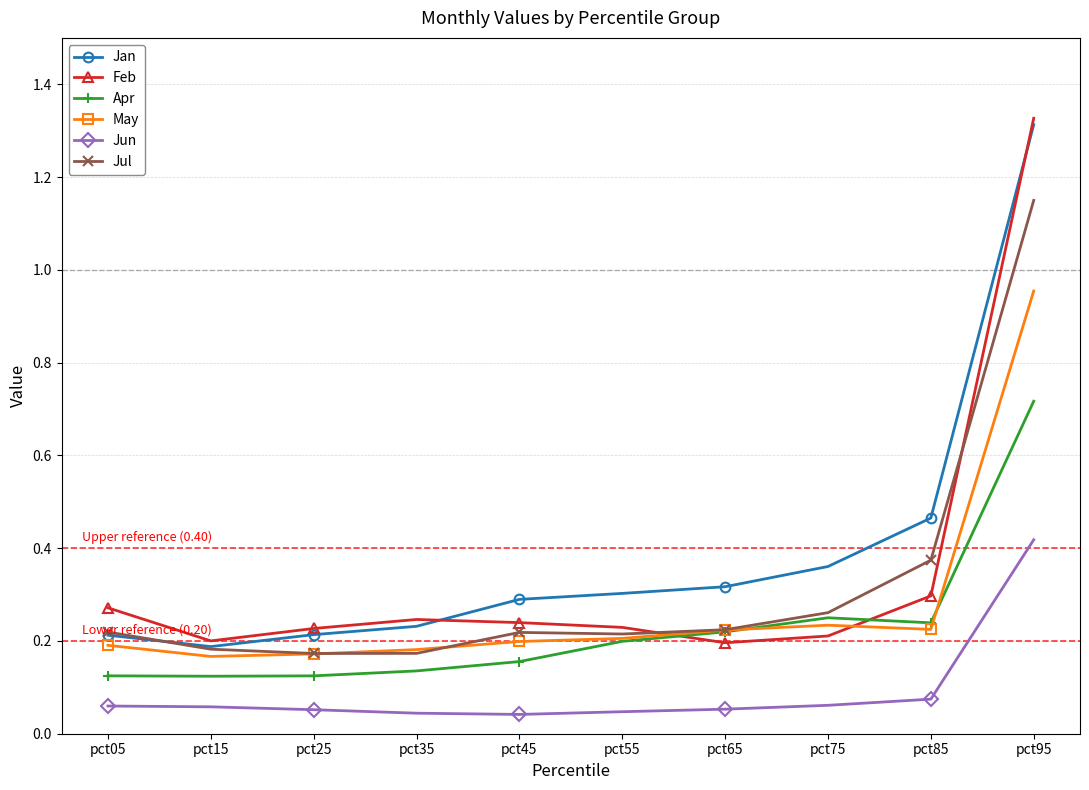

After their last crossing, which series has the higher values: Feb or Jul?

Feb